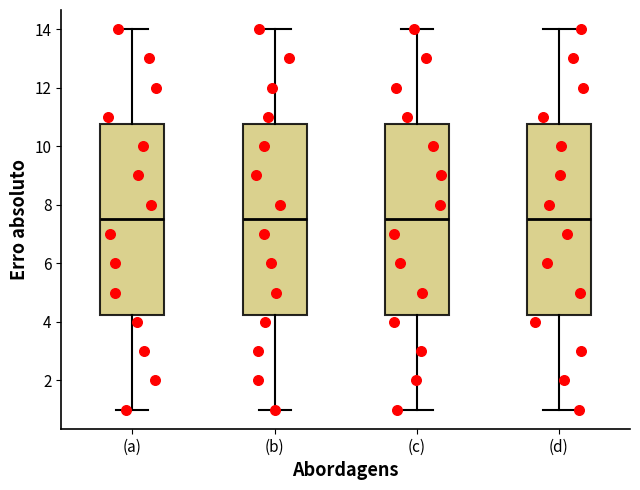

Reading left to right, transcribe this box plot: for each box, give where its median line is, the range the box spans, and where its two whiskers end, as read against the y-axis. The values are not printed on the chart, so give them approximately, as read against the axis.

(a): median 7.6, box 4.2 to 10.8, whiskers 1.0 to 14.0
(b): median 7.6, box 4.2 to 10.8, whiskers 1.0 to 14.0
(c): median 7.6, box 4.2 to 10.8, whiskers 1.0 to 14.0
(d): median 7.6, box 4.2 to 10.8, whiskers 1.0 to 14.0